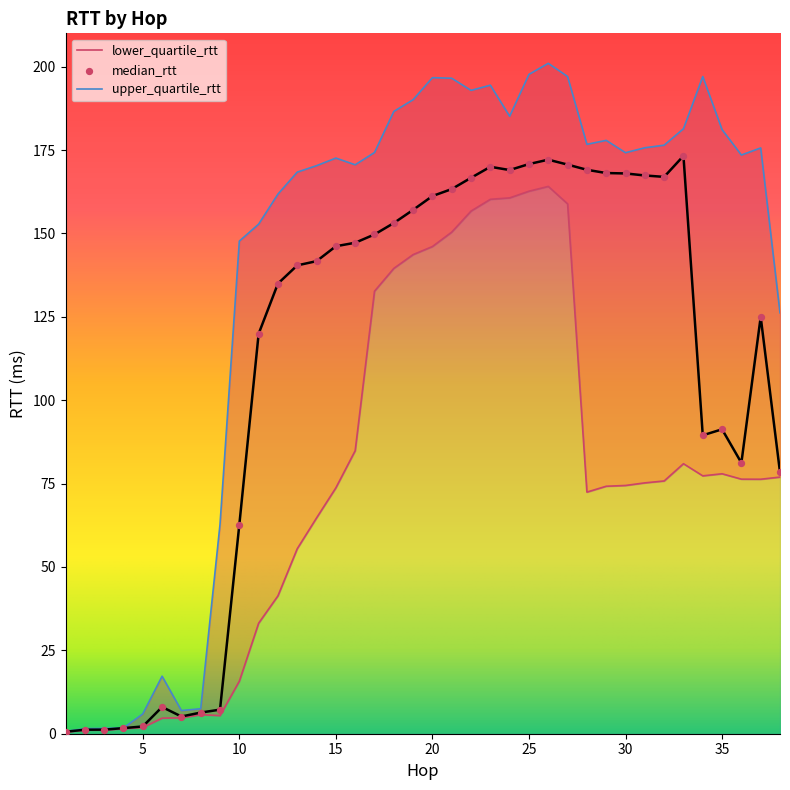

What are all the series names shown in the legend?

median_rtt, lower_quartile_rtt, upper_quartile_rtt